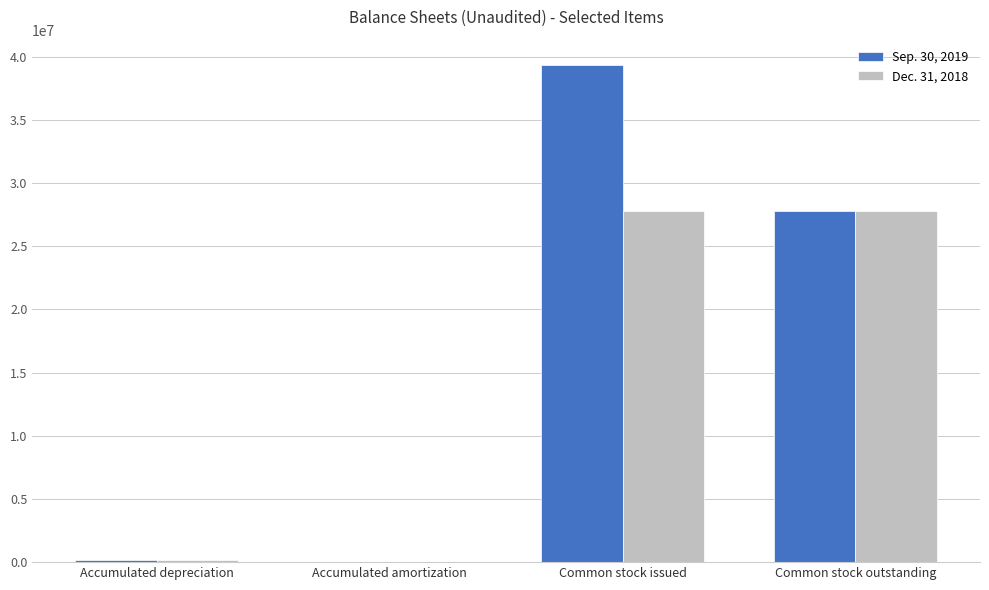

At which category is the sum across all series the highest?

Common stock issued